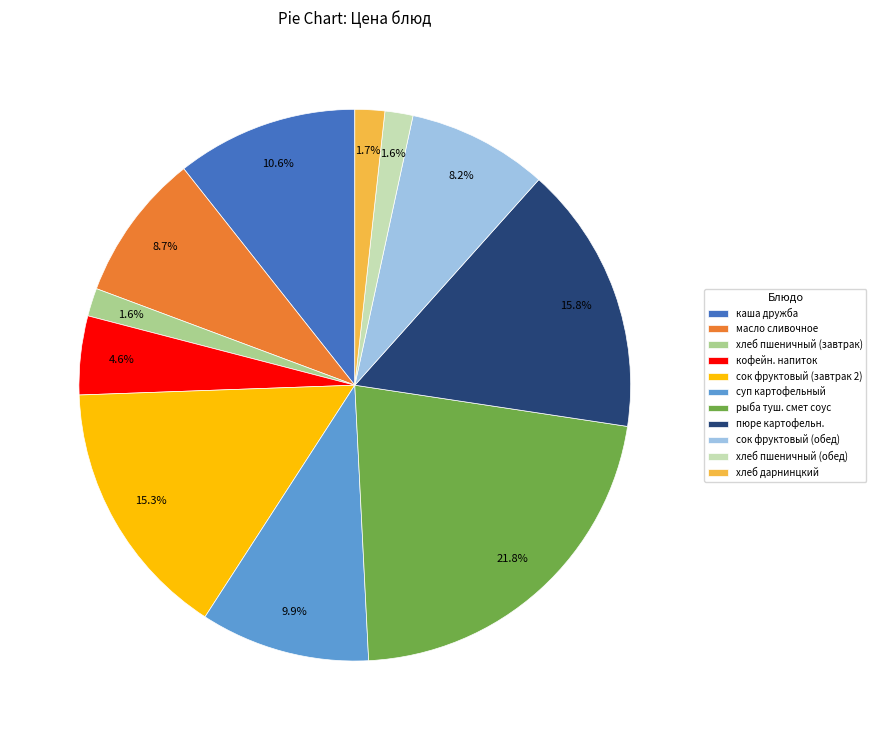

How much of the chart is everything except пюре картофельн.?

84.2%